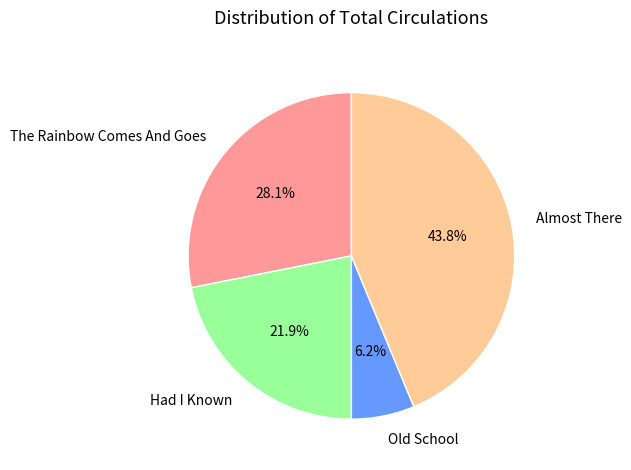

Rank the categories by value from highest to lowest.

Almost There, The Rainbow Comes And Goes, Had I Known, Old School